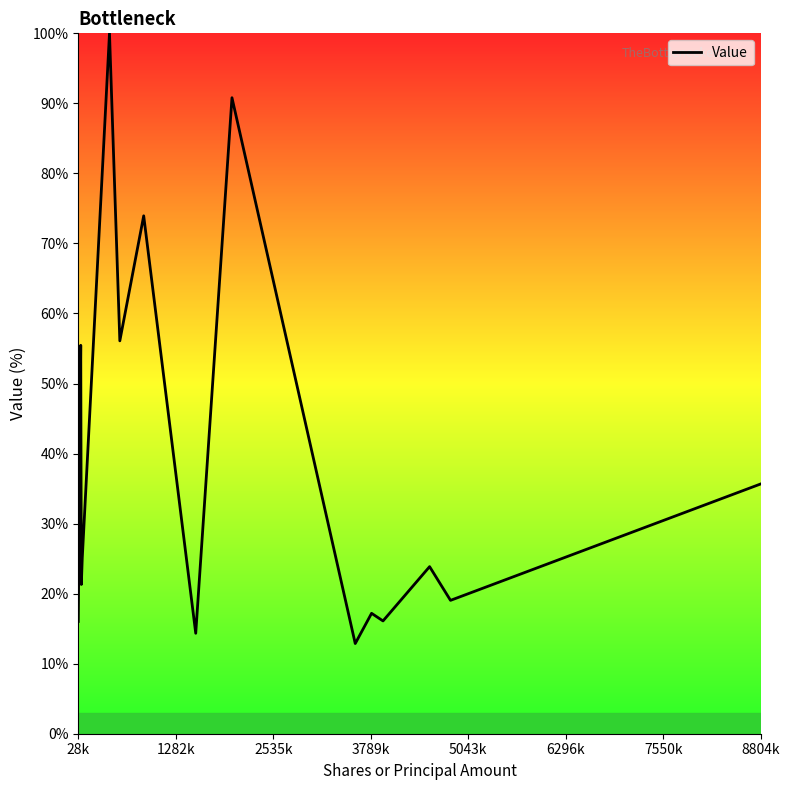

What is the minimum value shown in the chart?

12.9